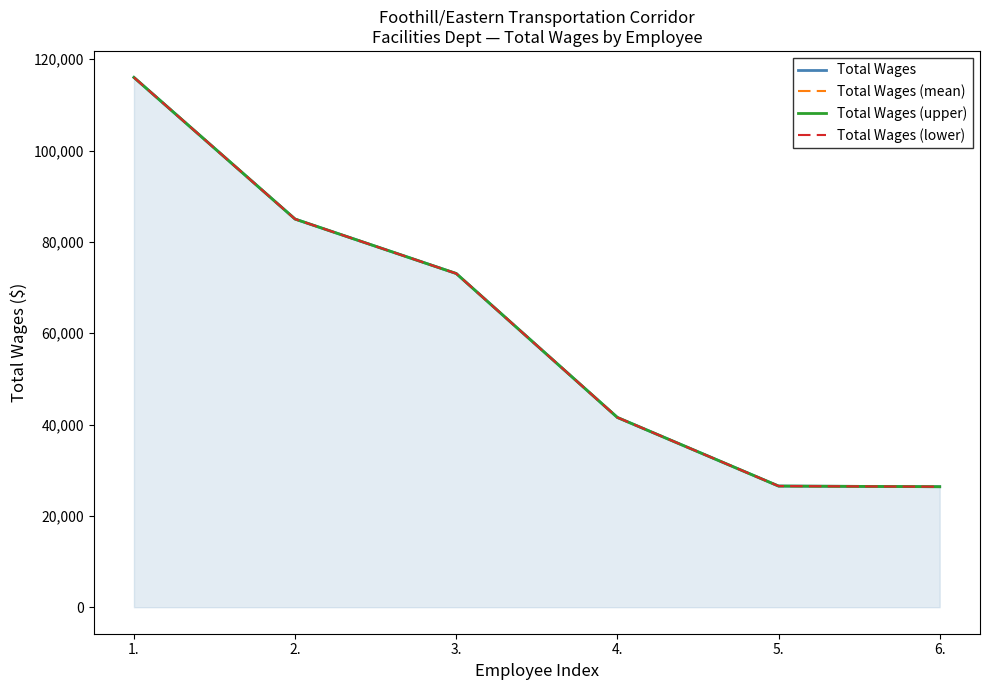

What is the label of the 1st point from the right?

6.